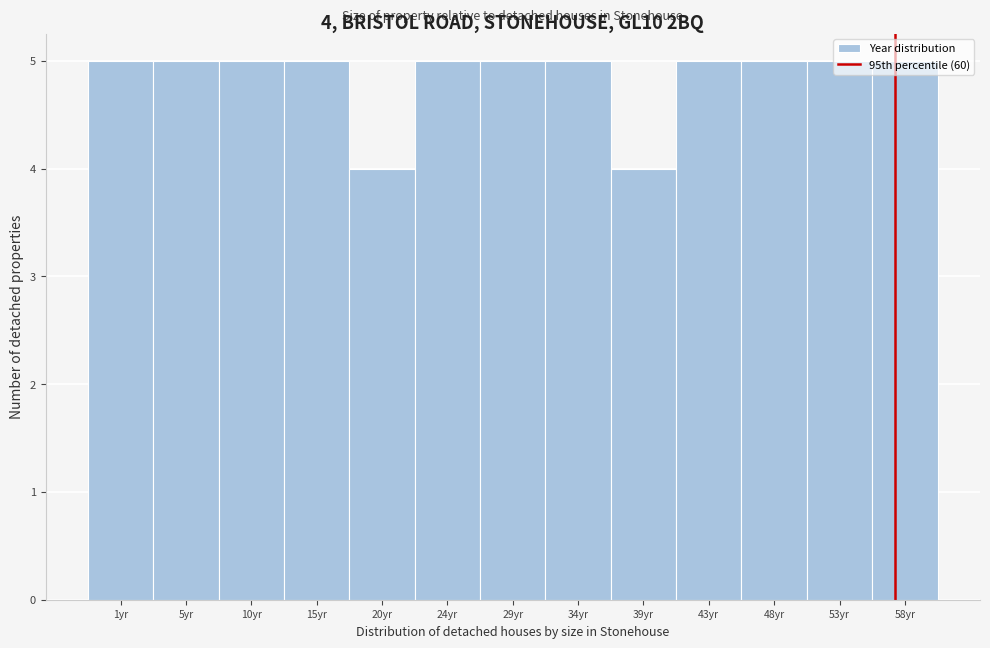

What is the average value?

5